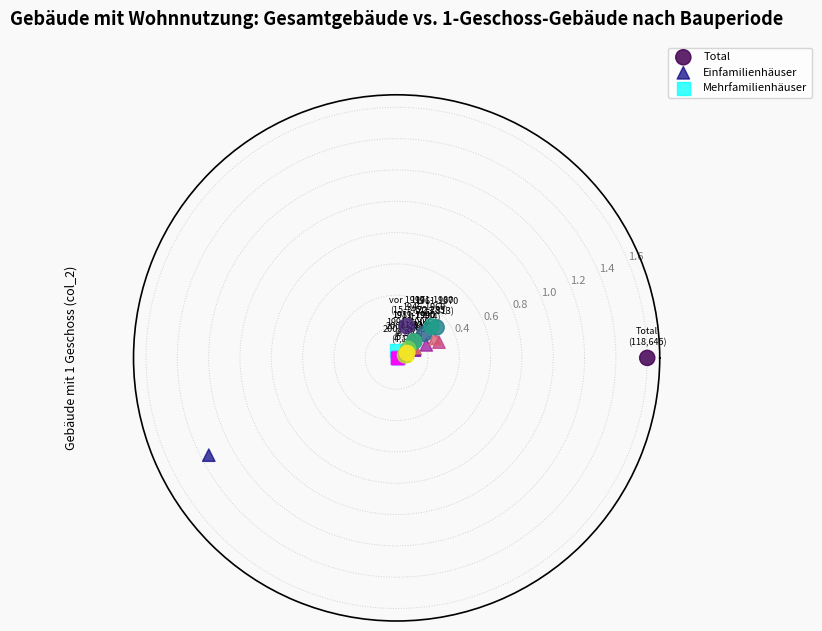

Which series has the widest spread of Y values?

Total